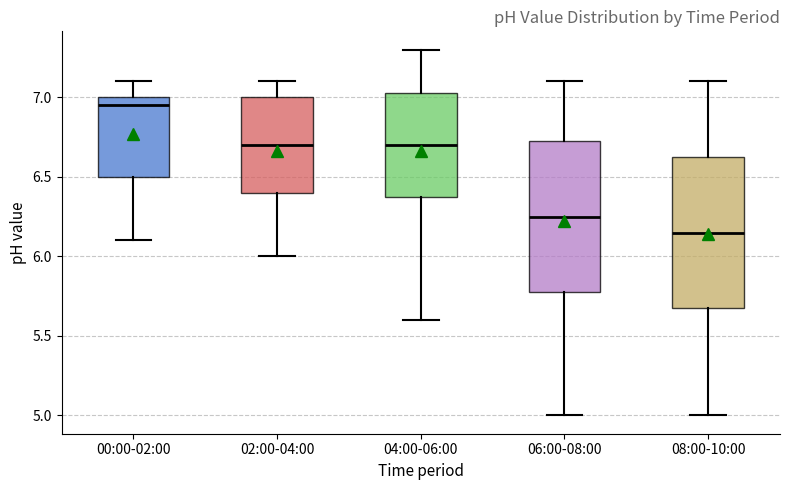

Reading left to right, read every box against the y-axis: the position of its median line, the range the box covers, and the ends of its whiskers. The values are not printed on the chart, so give them approximately, as read against the axis.

00:00-02:00: median 6.95, box 6.50 to 7.00, whiskers 6.10 to 7.10
02:00-04:00: median 6.70, box 6.40 to 7.00, whiskers 6.00 to 7.10
04:00-06:00: median 6.70, box 6.40 to 7.05, whiskers 5.60 to 7.30
06:00-08:00: median 6.25, box 5.80 to 6.75, whiskers 5.00 to 7.10
08:00-10:00: median 6.15, box 5.70 to 6.65, whiskers 5.00 to 7.10